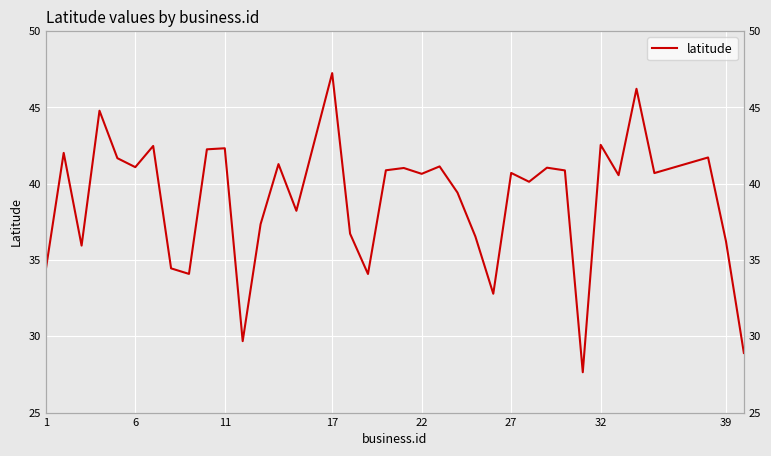

Is this an area chart (filled region under the line)?

No